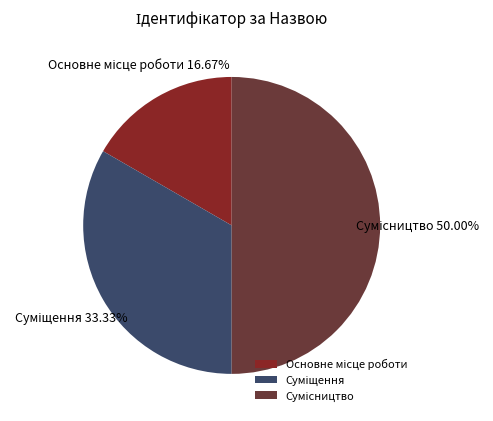

Rank the categories by value from lowest to highest.

Основне місце роботи, Суміщення, Сумісництво